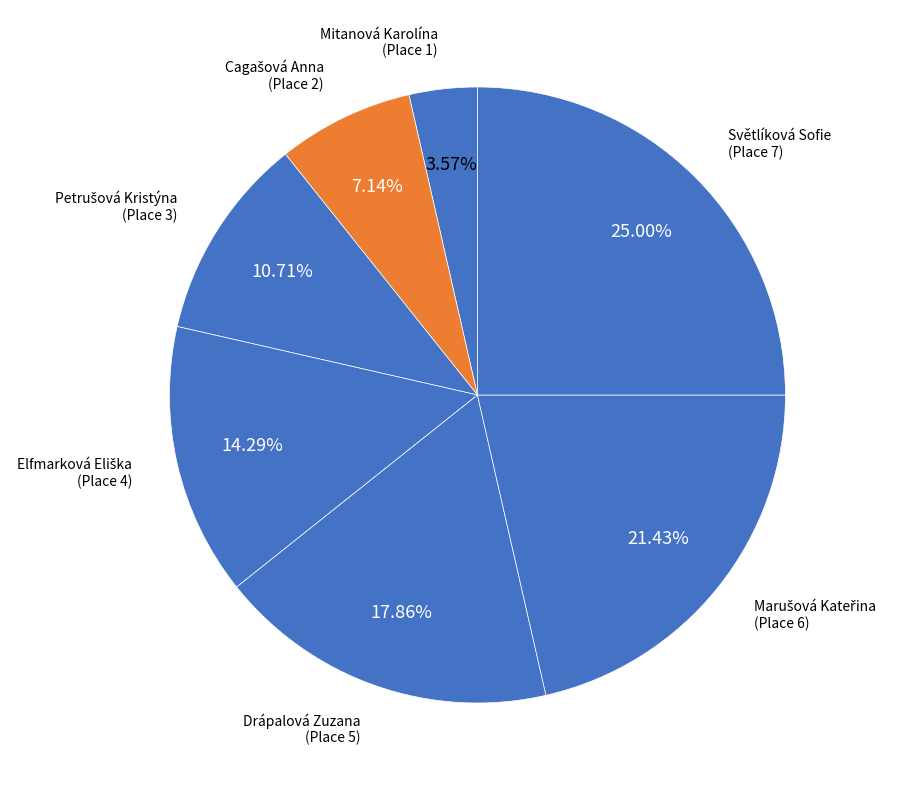

Count the number of slices in the pie.

7